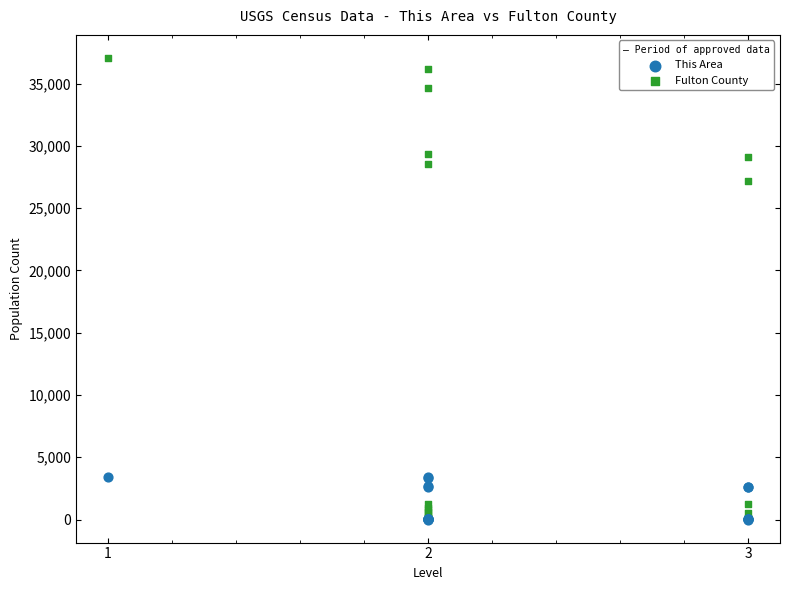

In the Fulton County series, what Y value is closest to 18535?

27184